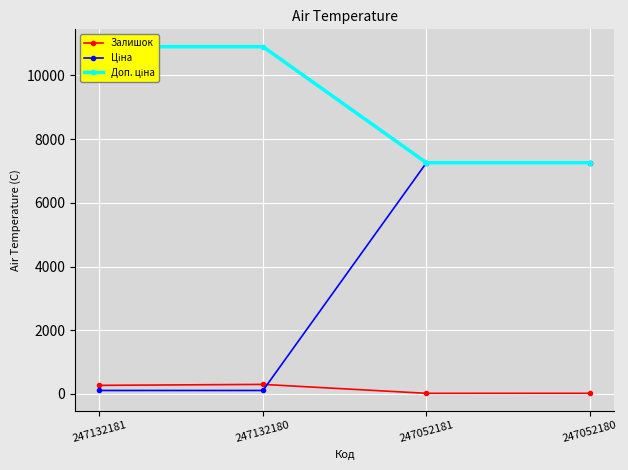

True or false: Доп. ціна has more than 1 points higher than both neighbors.

False